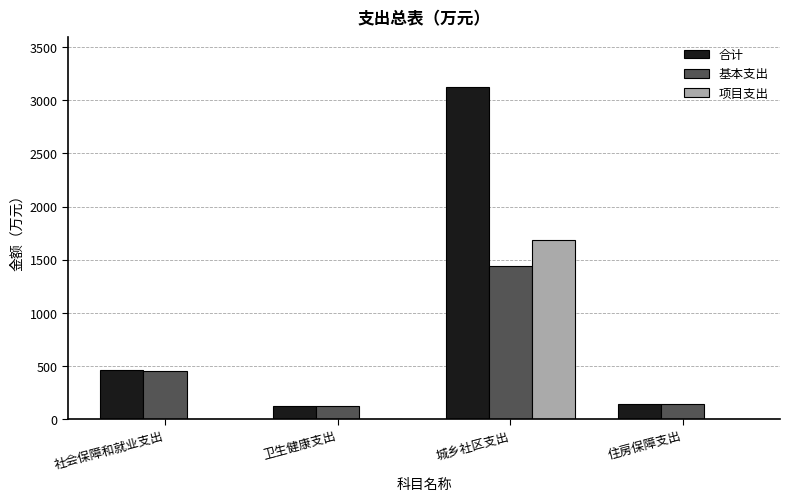

Which series has the largest total across all categories?

合计